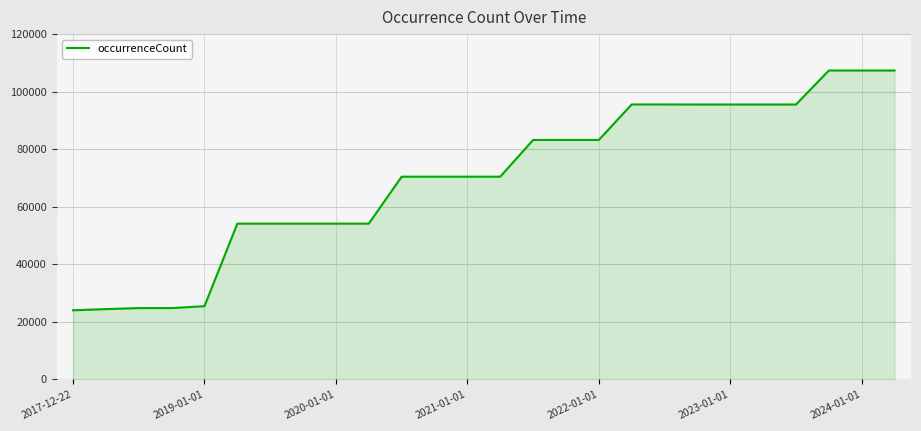

What is the smallest value displayed?

24053